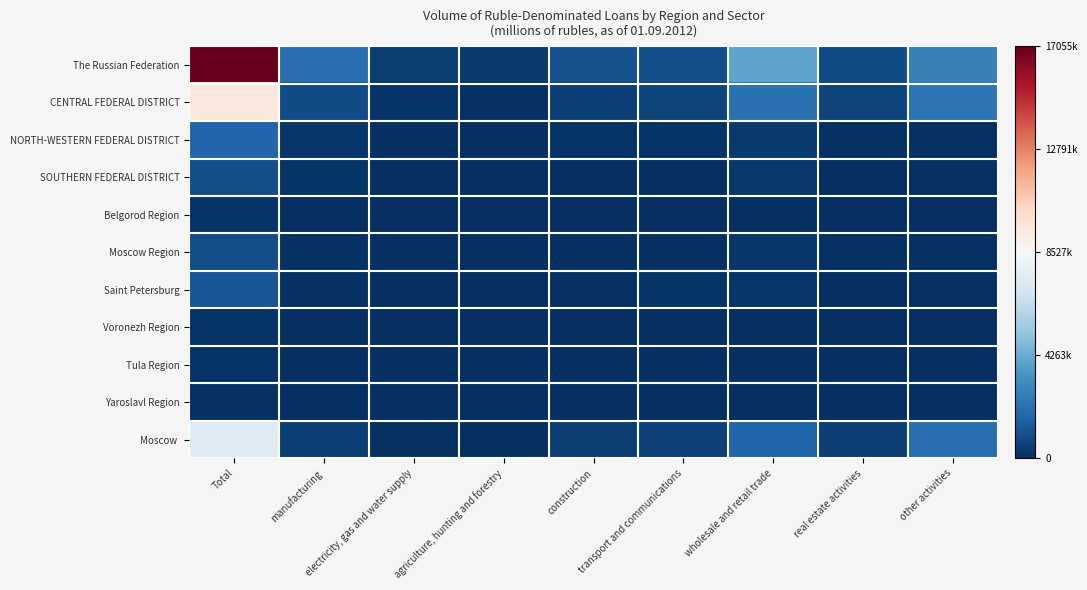

Which has a higher value, agriculture, hunting and forestry or manufacturing?

manufacturing